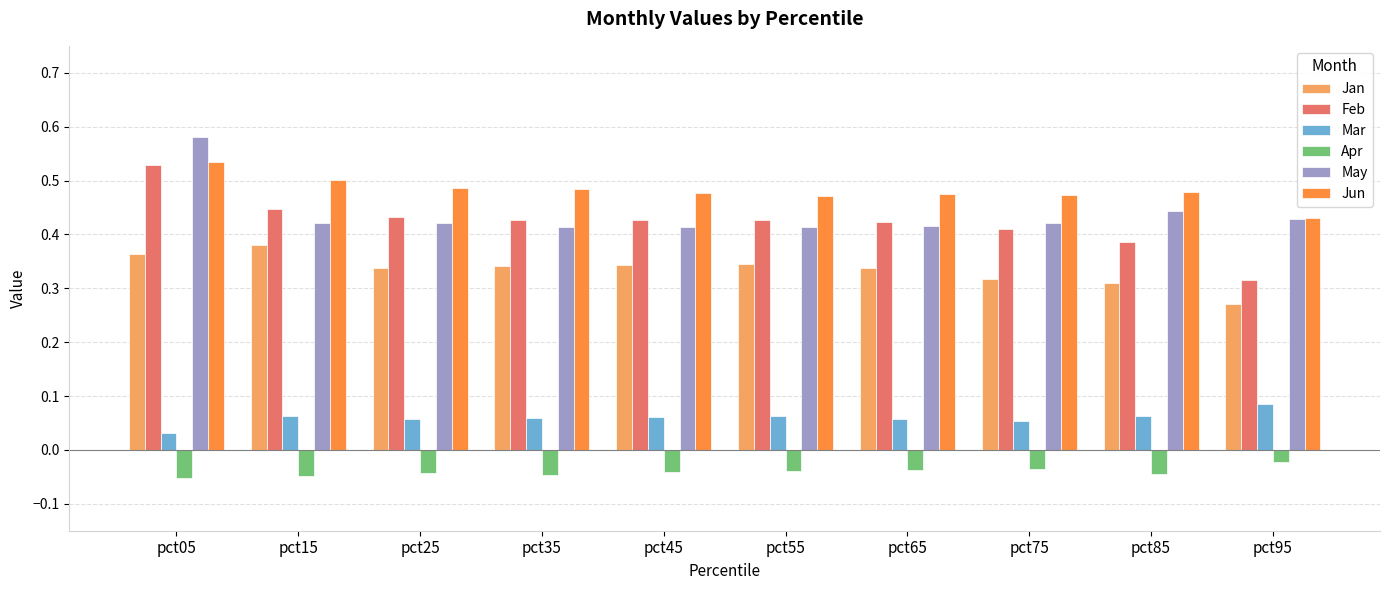

What is the total value across all series at pct55?

1.7